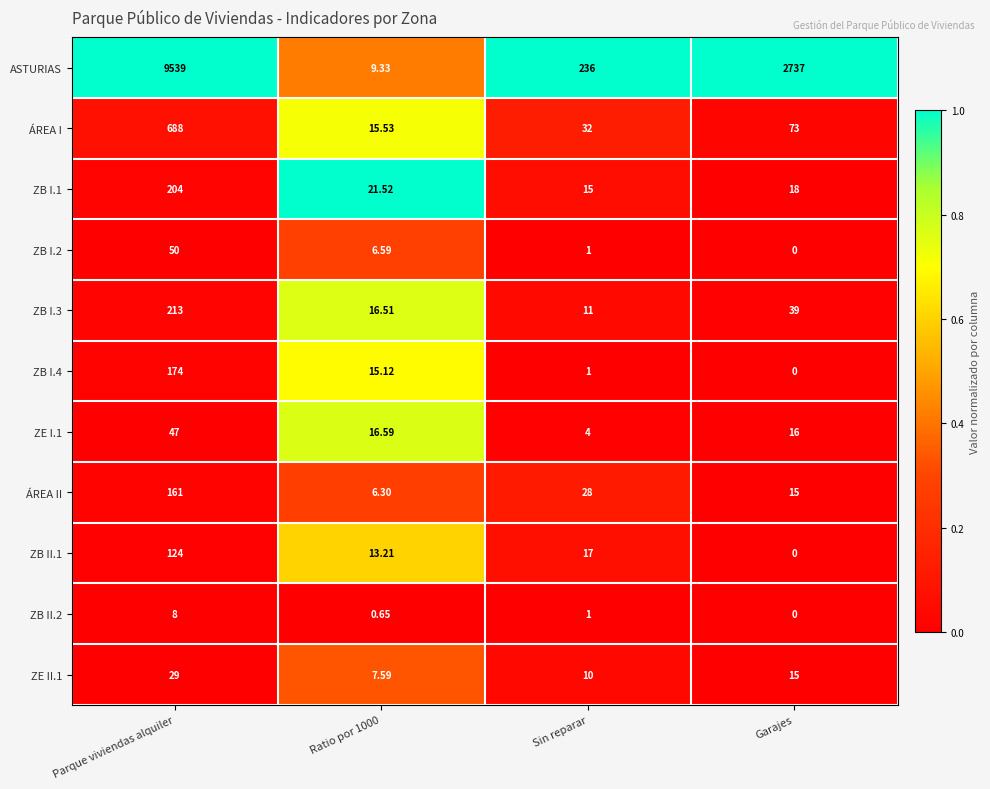

Which series has the largest total across all categories?

ASTURIAS